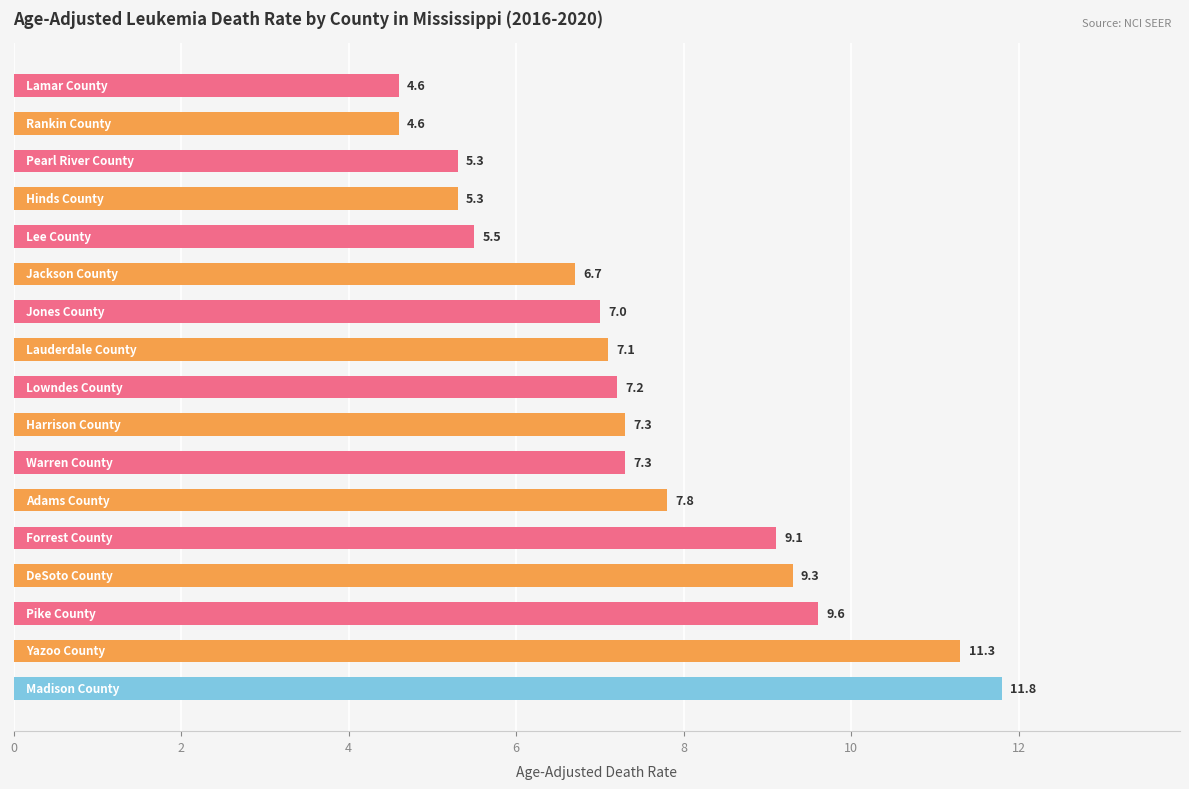

What is the value of the 17th bar from the top?

11.8